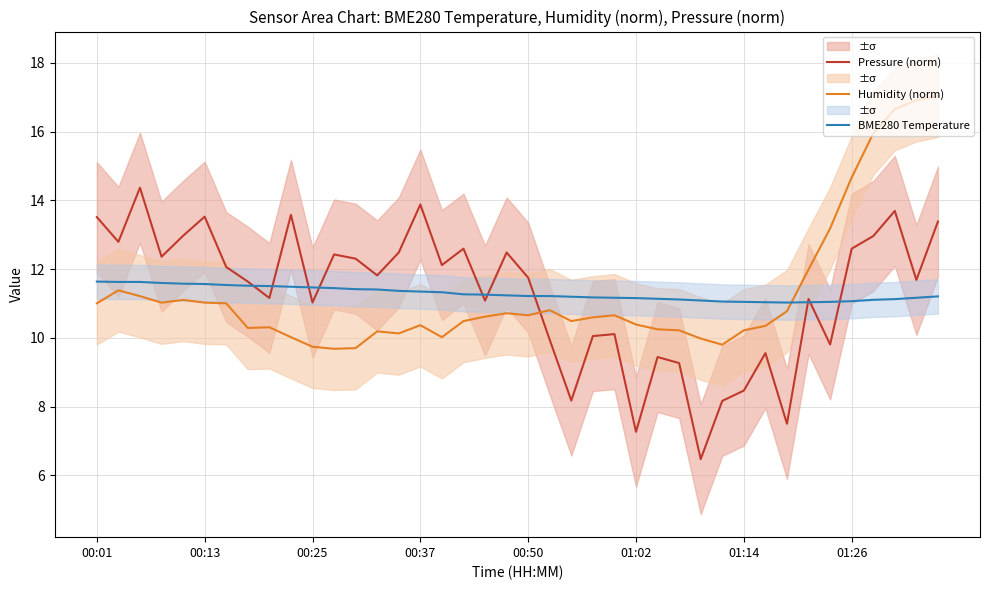

Reading left to right, what are all the values shown in this chart?

Pressure (norm): 13.5	12.8	14.4	12.4	13.0	13.5	12.1	11.6	11.2	13.6	11.0	12.4	12.3	11.8	12.5	13.9	12.1	12.6	11.1	12.5	11.8	9.9	8.2	10.1	10.1	7.3	9.4	9.3	6.5	8.2	8.5	9.6	7.5	11.1	9.8	12.6	13.0	13.7	11.7	13.4
Humidity (norm): 11.0	11.4	11.2	11.0	11.1	11.0	11.0	10.3	10.3	10.0	9.7	9.7	9.7	10.2	10.1	10.4	10.0	10.5	10.6	10.7	10.7	10.8	10.5	10.6	10.7	10.4	10.3	10.2	10.0	9.8	10.2	10.4	10.8	12.0	13.2	14.7	16.0	16.7	16.9	17.0
BME280 Temperature: 11.6	11.6	11.6	11.6	11.6	11.6	11.5	11.5	11.5	11.5	11.5	11.4	11.4	11.4	11.4	11.3	11.3	11.3	11.3	11.2	11.2	11.2	11.2	11.2	11.2	11.2	11.1	11.1	11.1	11.1	11.1	11.0	11.0	11.0	11.1	11.1	11.1	11.1	11.2	11.2